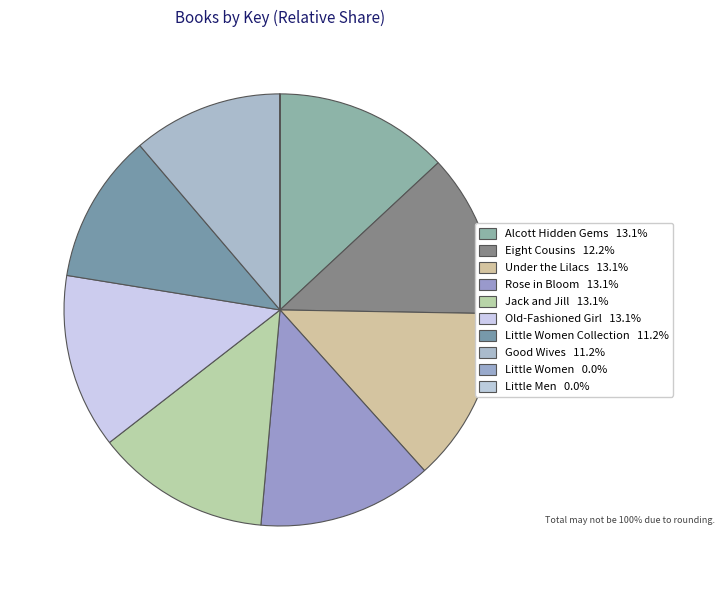

Count the number of slices in the pie.

10